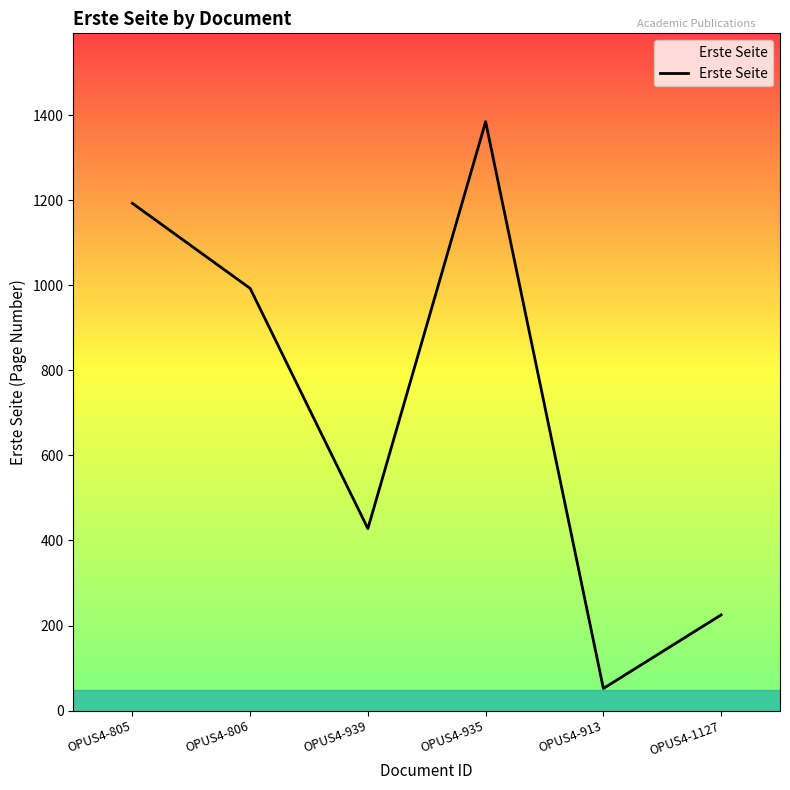

What is the maximum value shown in the chart?

1385